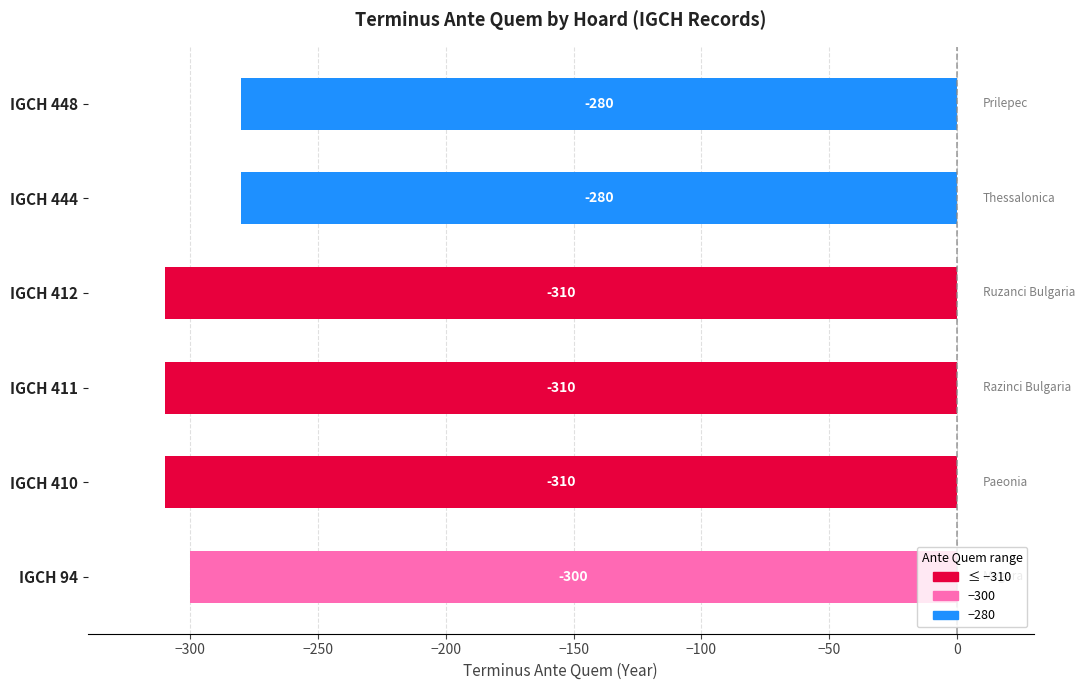

At which label is the value closest to -295?

IGCH 94